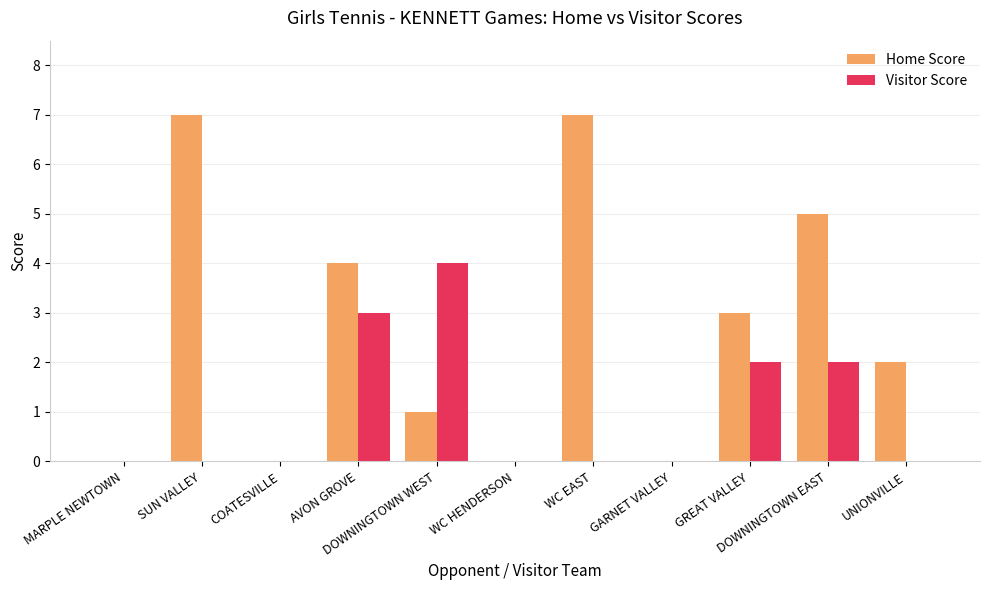

Which series has the largest total across all categories?

Home Score